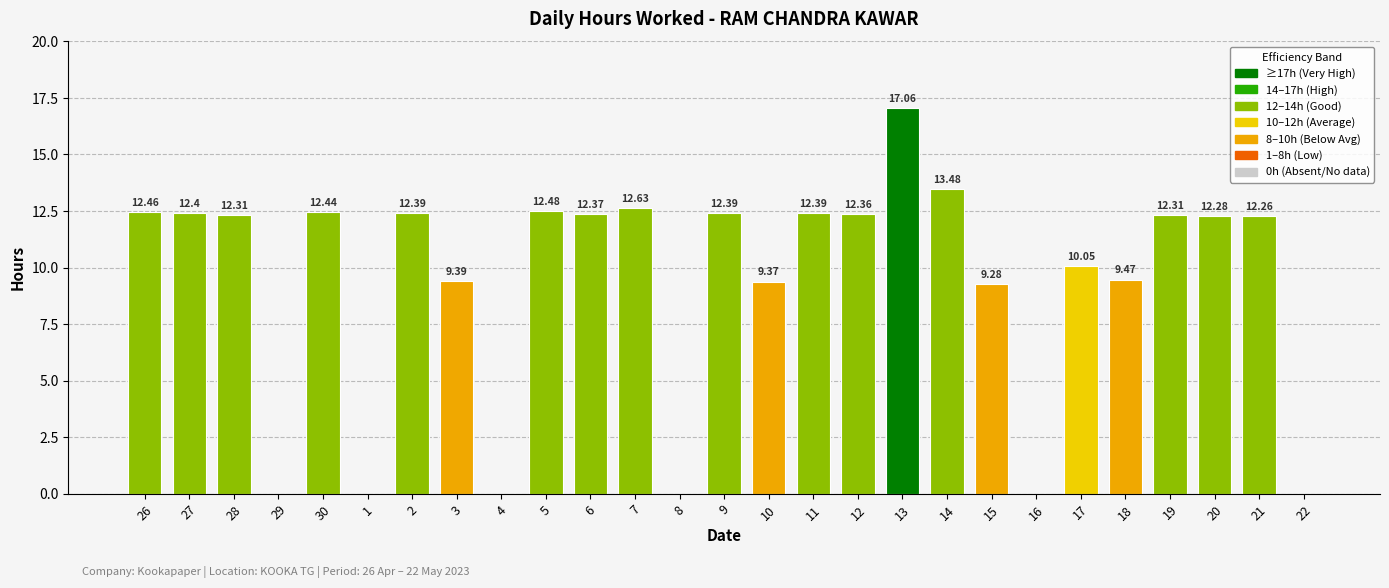

What is the sum of all values?

251.6